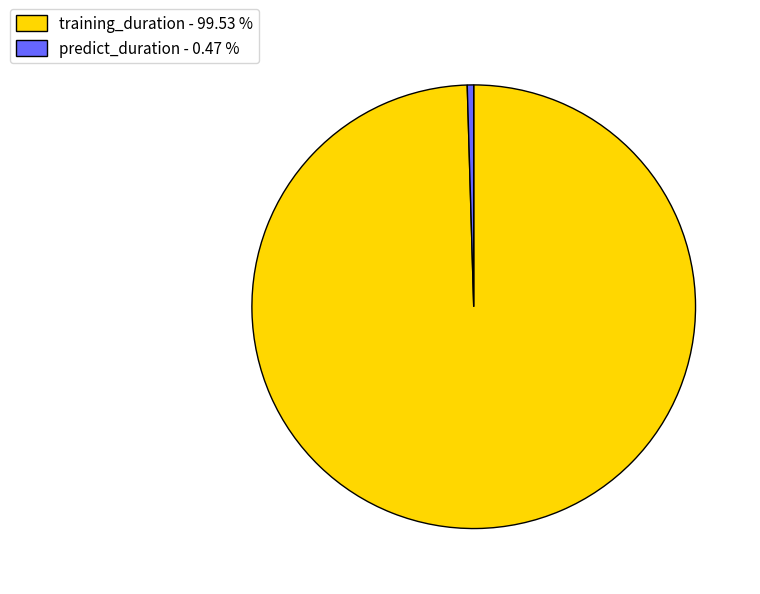

Do predict_duration - 0.47 % and training_duration - 99.53 % together represent more than half of the pie?

Yes